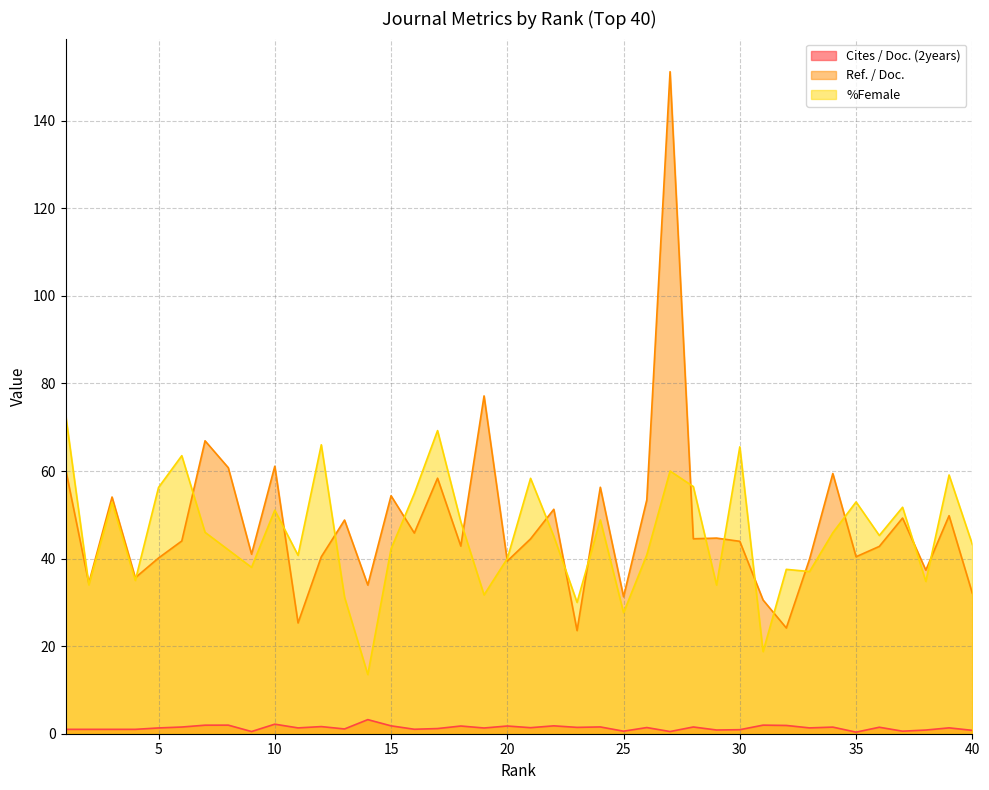

What is the difference between the second highest and minimum values in the %Female series?

55.7